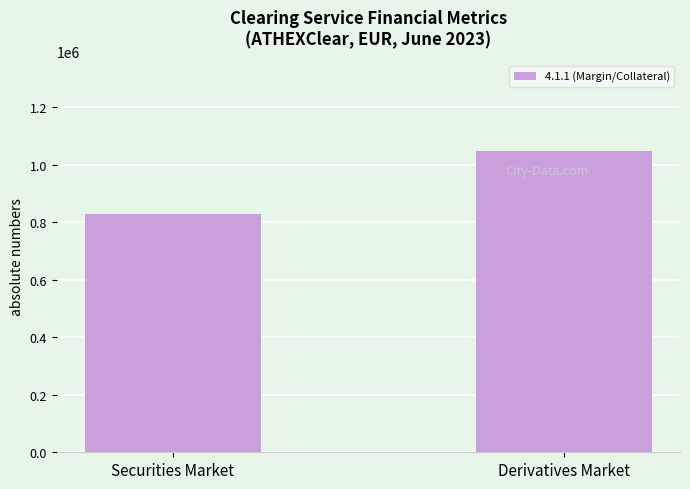

Reading left to right, extract all data points from this chart.

Securities Market=828616	Derivatives Market=1046384